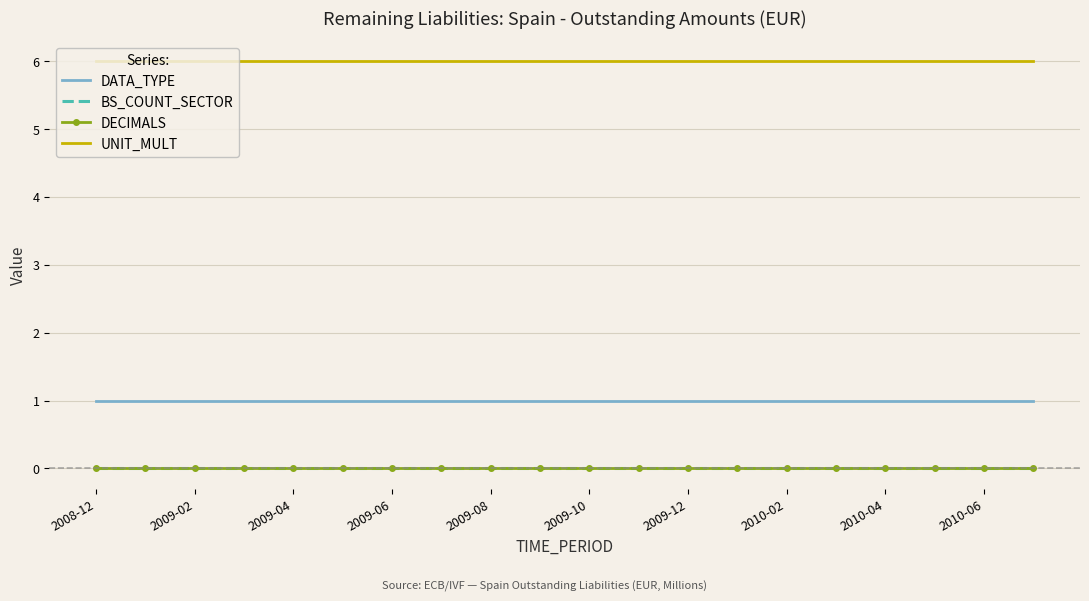

What are all the series names shown in the legend?

DATA_TYPE, BS_COUNT_SECTOR, DECIMALS, UNIT_MULT